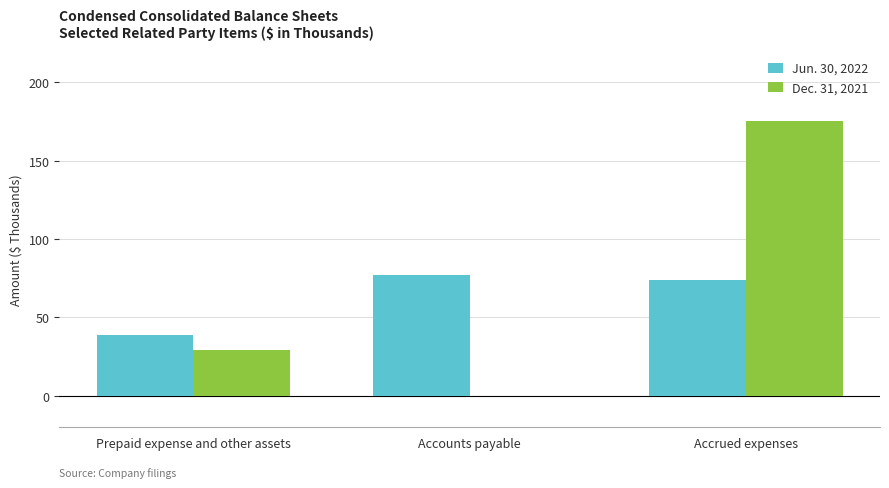

How many values in Dec. 31, 2021 are above zero?

2